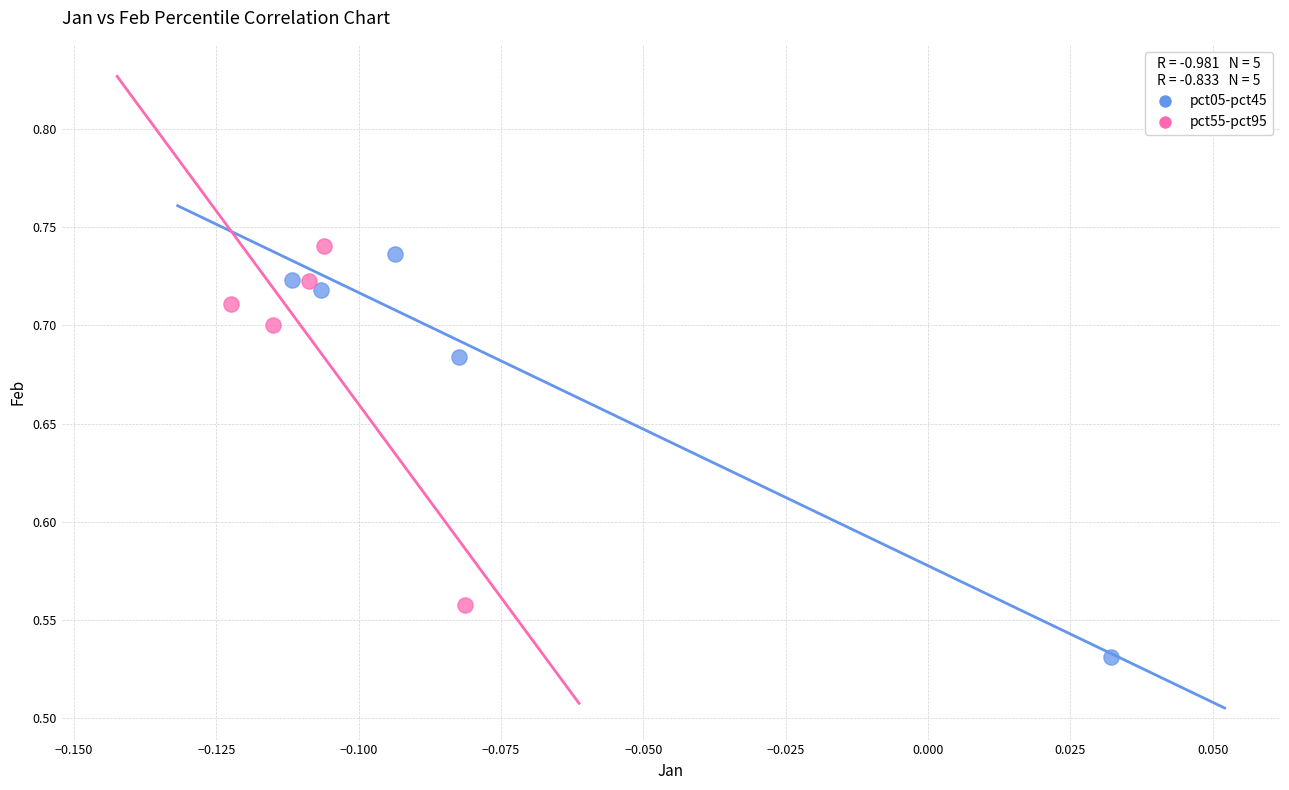

What are all the series names shown in the legend?

pct05-pct45, pct55-pct95